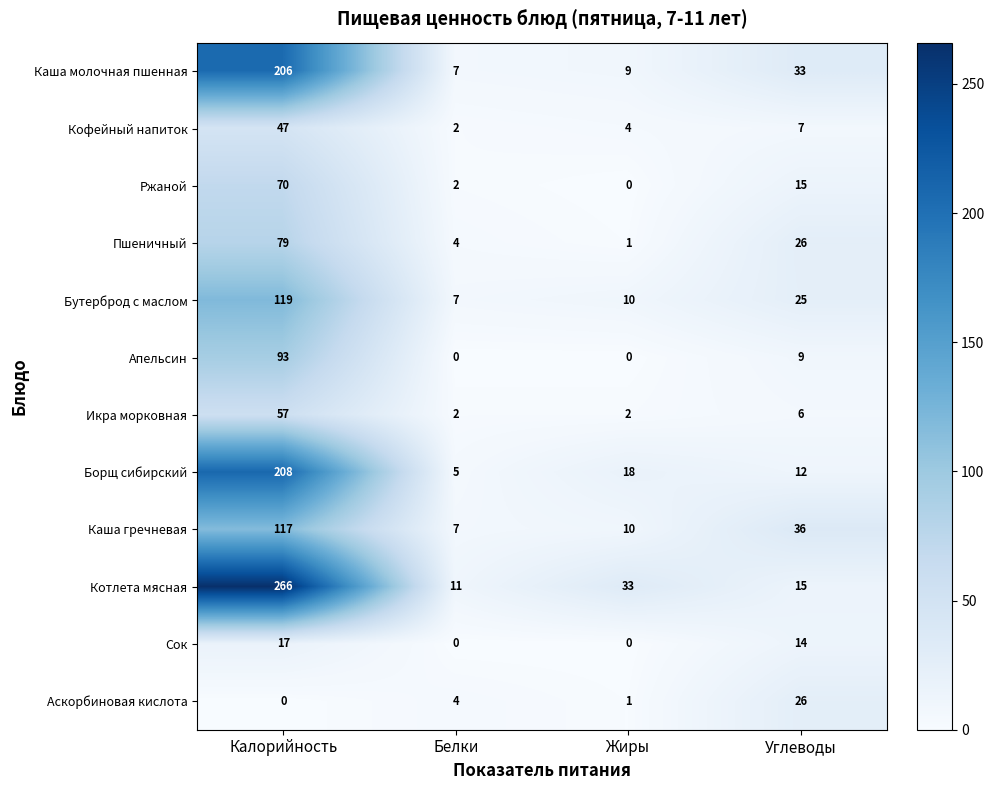

What is the average value of the Пшеничный series?

28